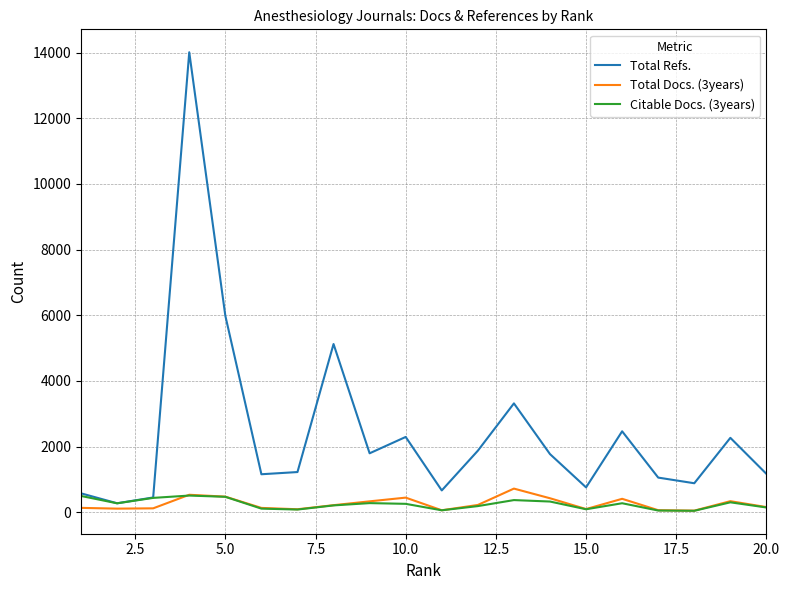

What is the sum of all Citable Docs. (3years) values?

4947